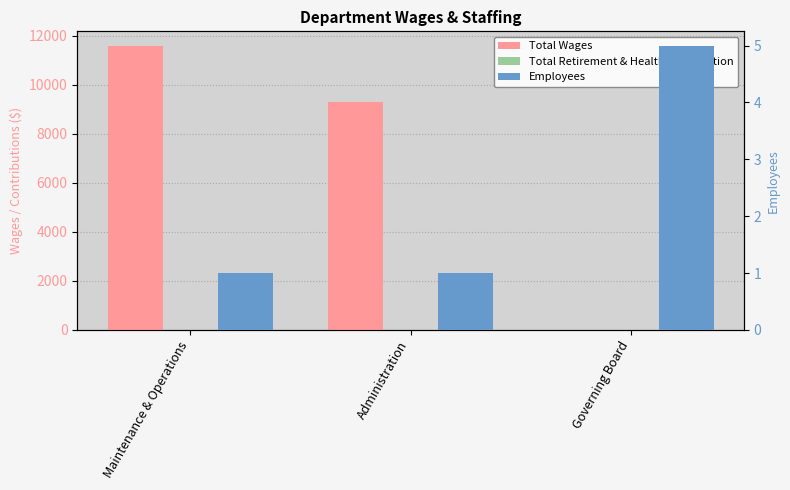

Reading left to right, transcribe all the data shown in this chart.

Total Wages: 11595	9276	0
Total Retirement & Health Contribution: 0	0	0
Employees: 1	1	5